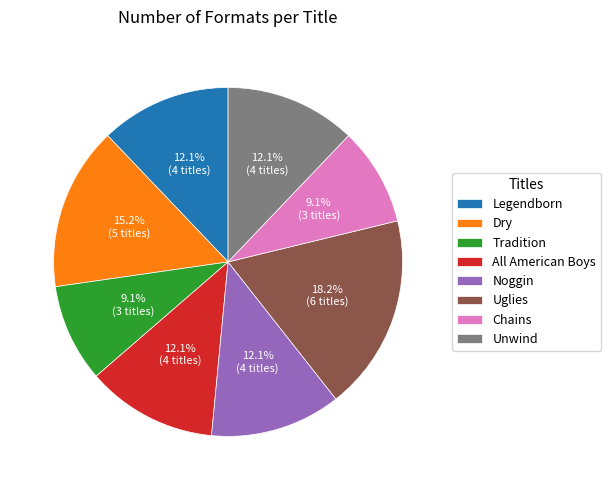

Is it true that Chains is 9% of the pie?

True